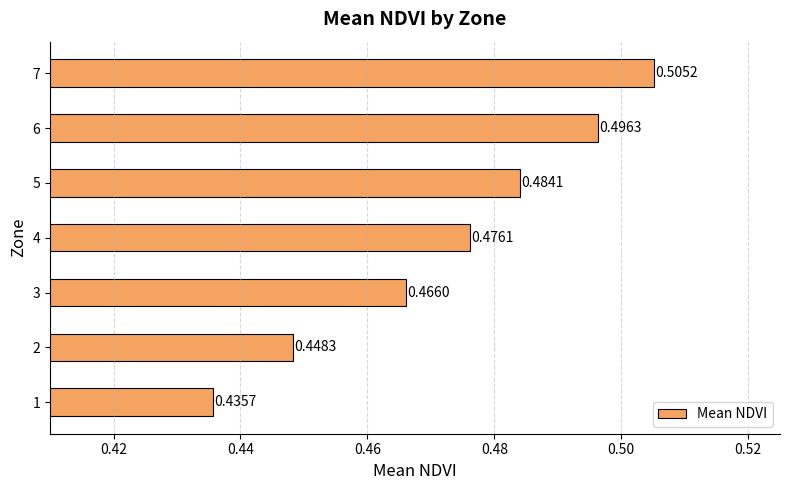

Rank the categories by value from lowest to highest.

1, 2, 3, 4, 5, 6, 7